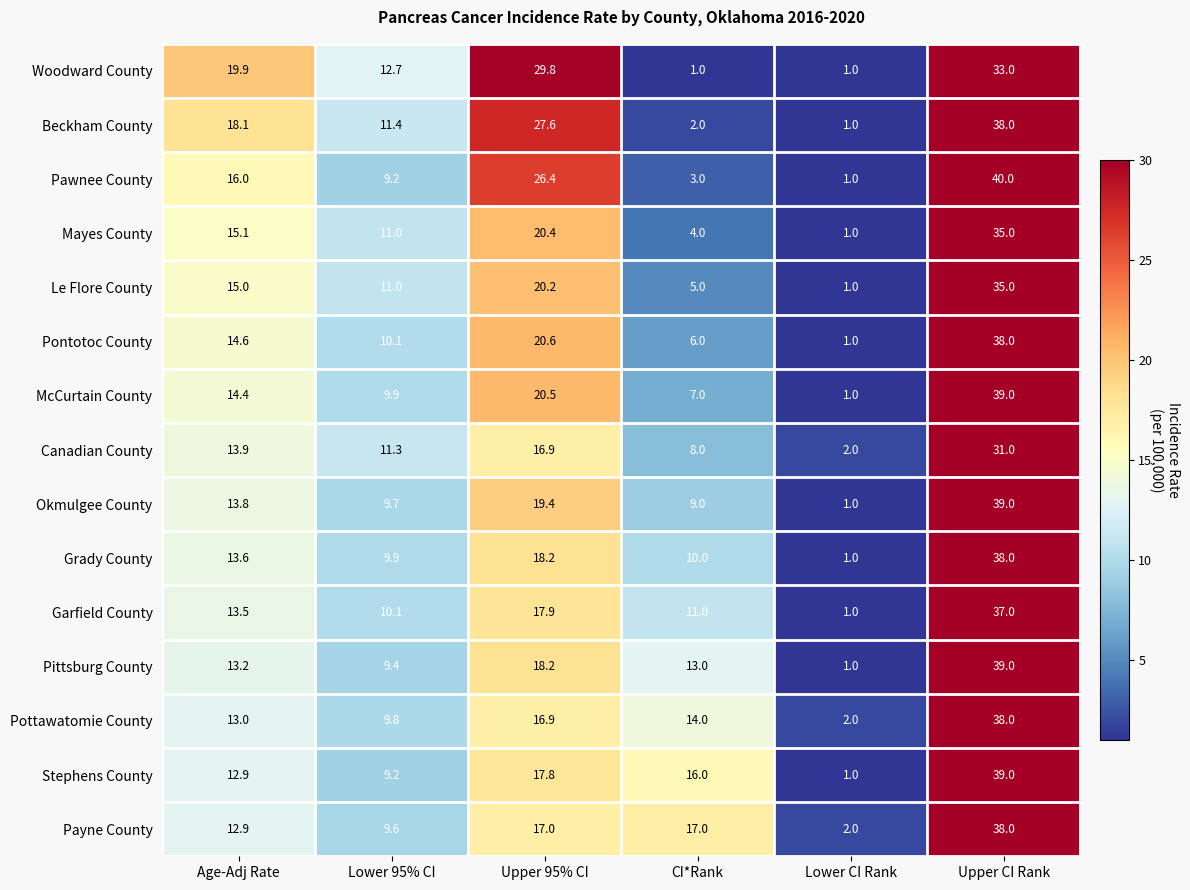

The Le Flore County series shows 35.0 at Upper CI Rank. True or false?

True